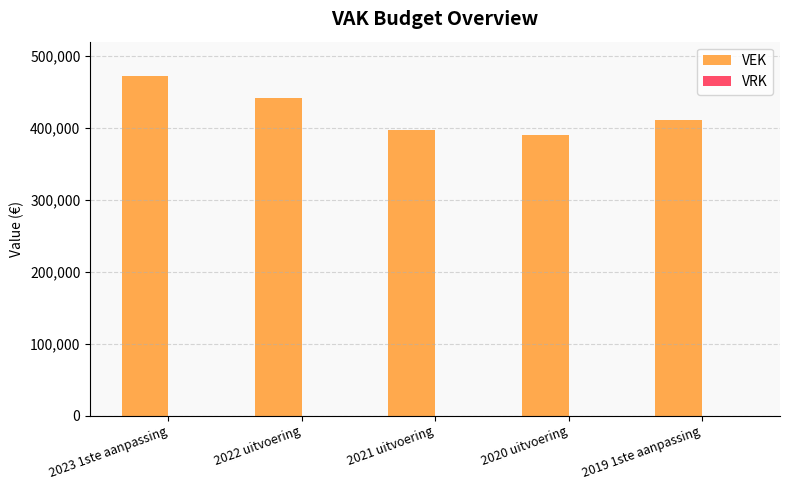

What is the maximum value shown in the chart?

471950